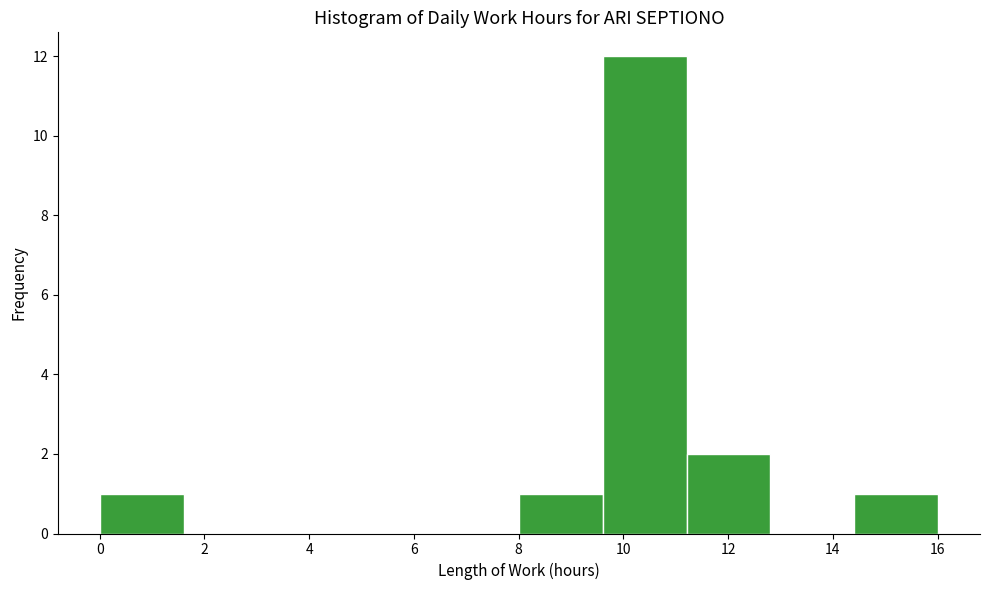

What is the height of the bar covering 0.0 to 1.6 on the x-axis? Neither the bar edges nor the heights are printed on the chart, so give them approximately, as read against the axes.

1